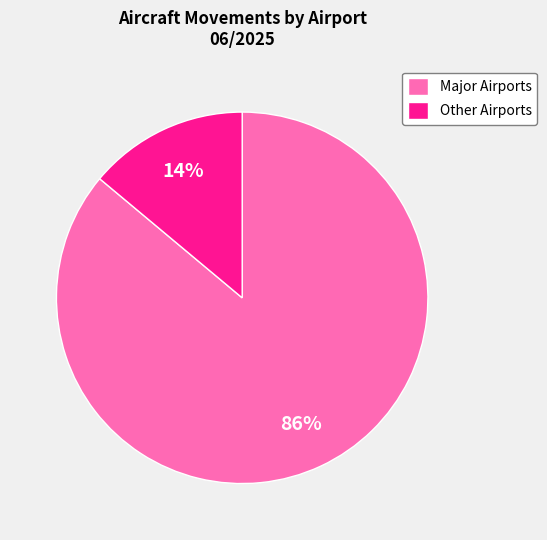

Which category has the biggest portion of the pie?

Major Airports